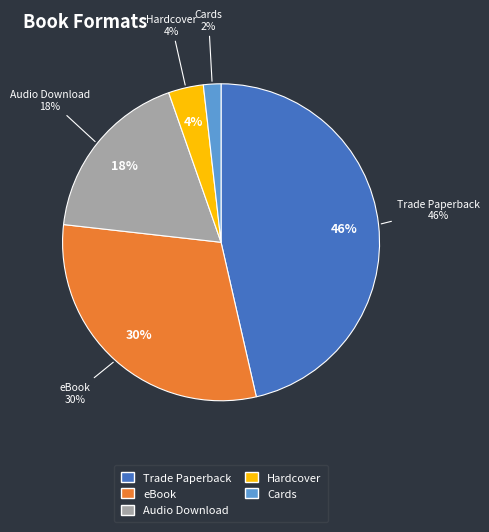

To the nearest percent, what is the average slice percentage?

20%